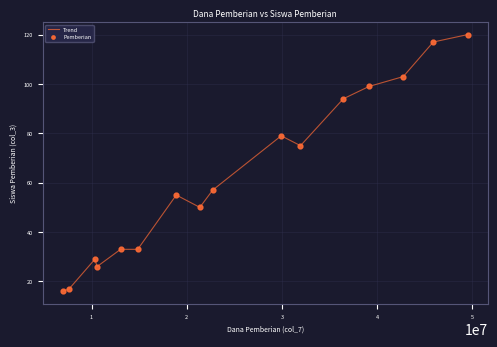

What is the minimum value shown in the chart?

16